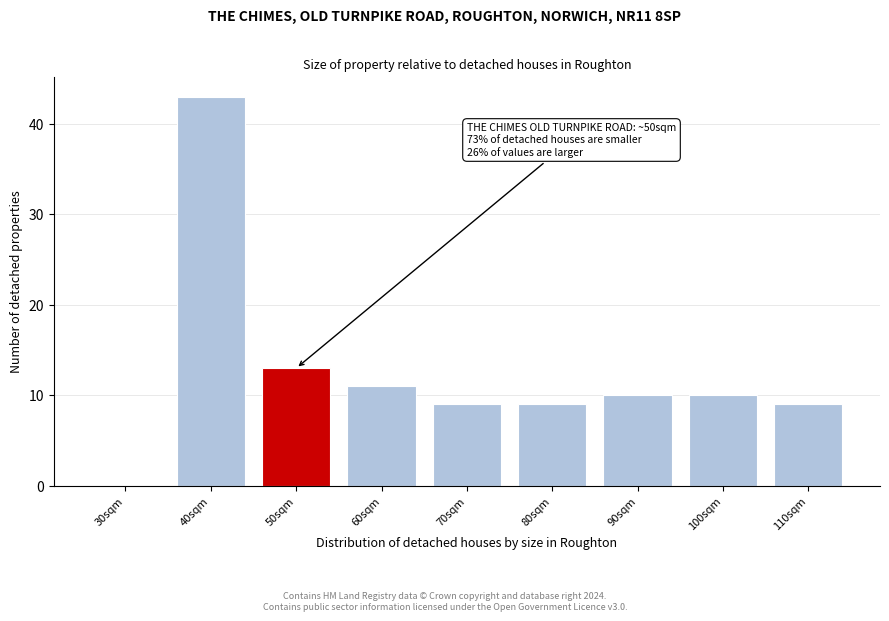

Reading left to right, transcribe all the data shown in this chart.

30sqm=0	40sqm=43	50sqm=13	60sqm=11	70sqm=9	80sqm=9	90sqm=10	100sqm=10	110sqm=9